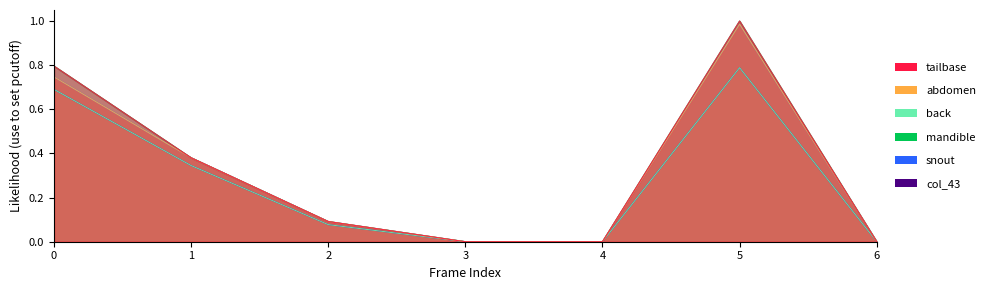

True or false: col_25 (Т1.1 Неодређено) has more than 0 interior local peaks.

True